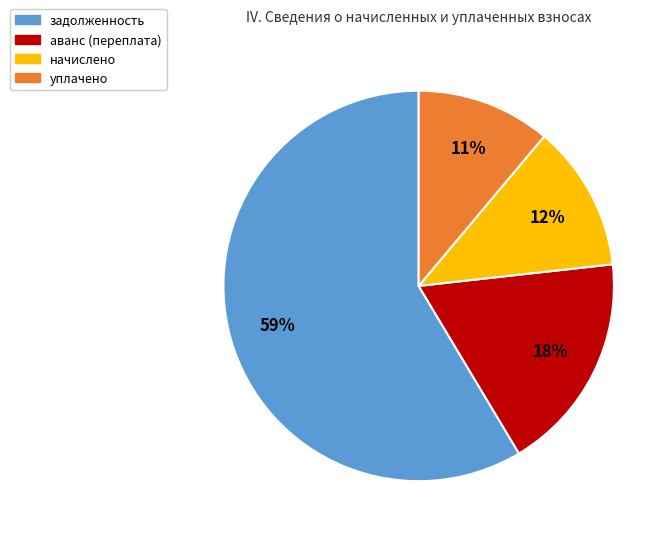

Is there a majority slice in this chart?

Yes